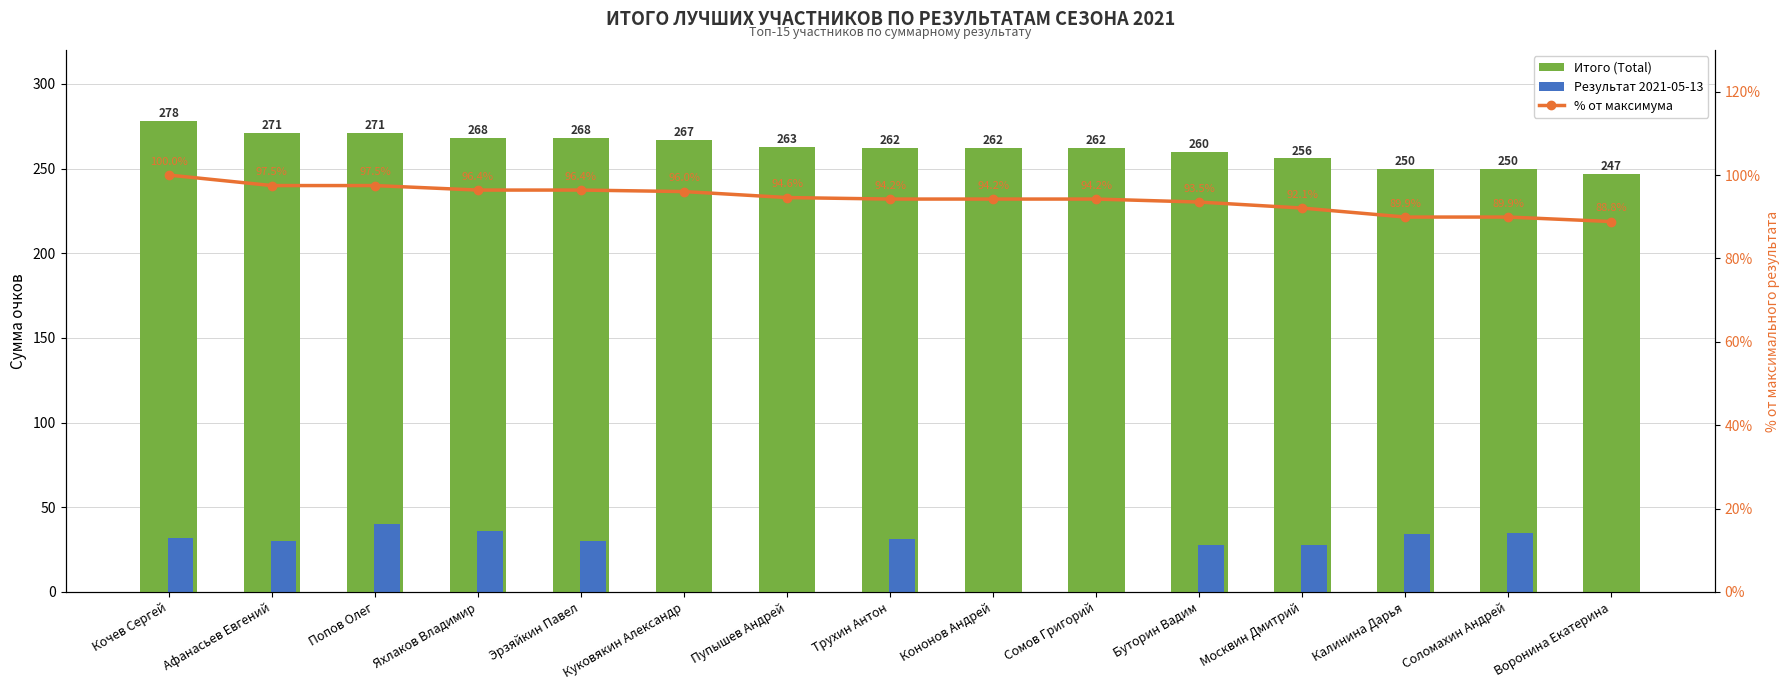

Which category has the highest value in the Результат 2021-05-13 series?

Попов Олег